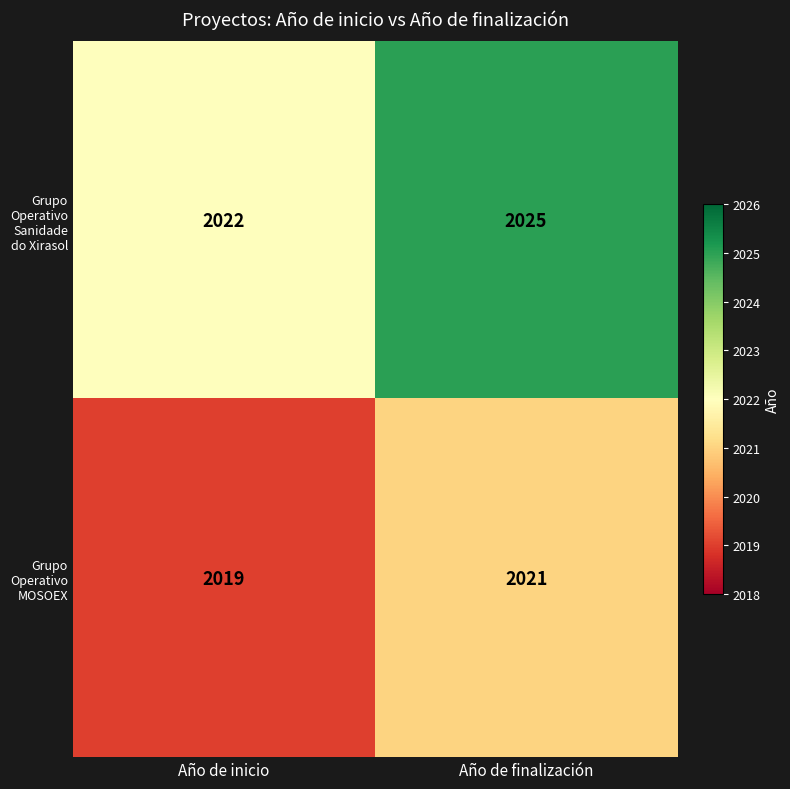

What is the total value across all series at Año de finalización?

4046